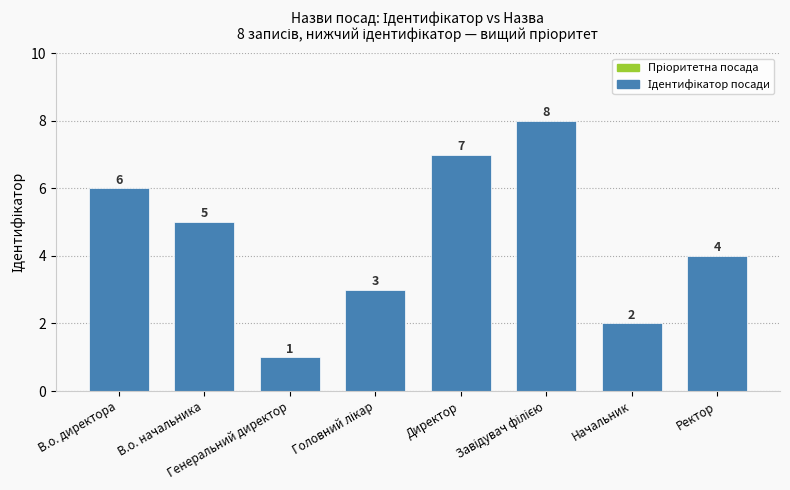

What is the difference between the values at В.о. директора and В.о. начальника?

1